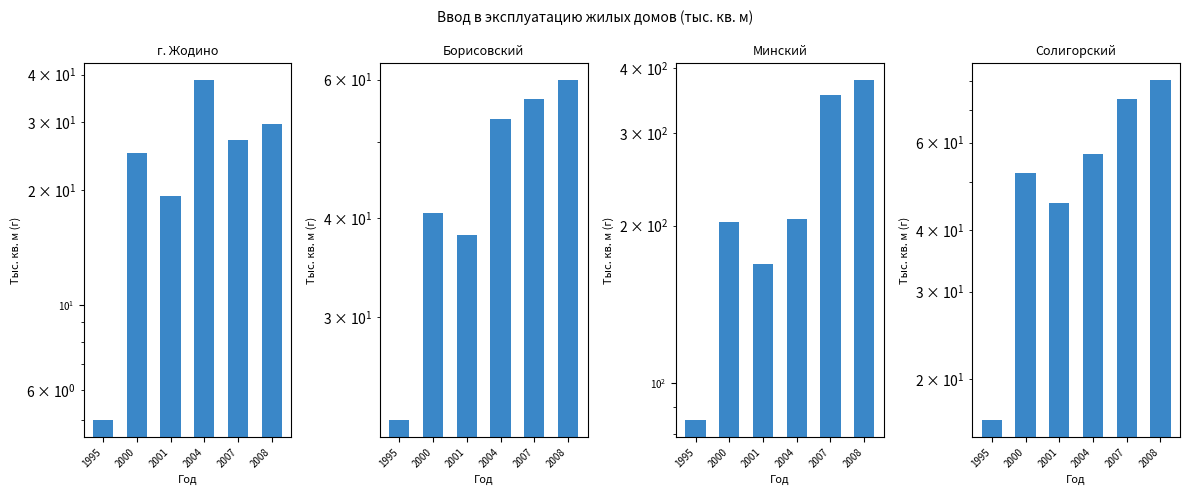

Which series has the largest total across all categories?

Минский